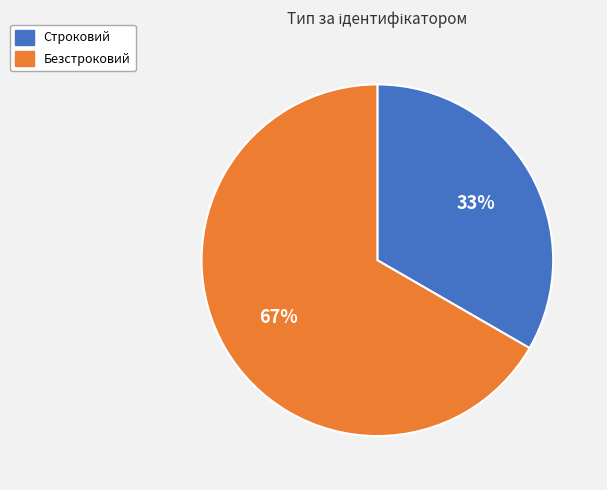

How many segments does this pie chart have?

2